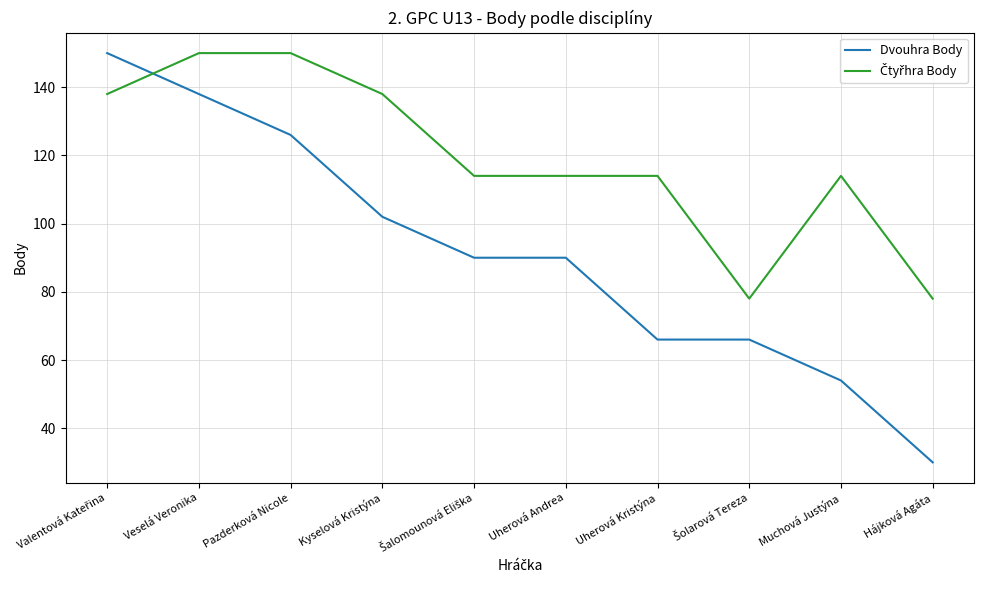

Read the Dvouhra Body value at Hájková Agáta, to the nearest 5.

30